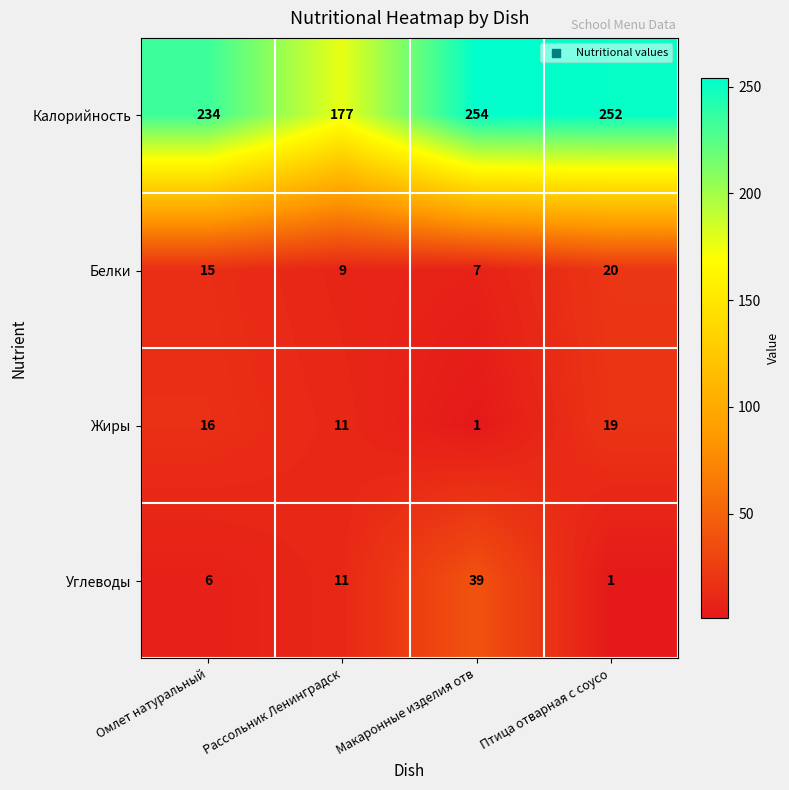

Which category has the highest value across all series?

Макаронные изделия отв